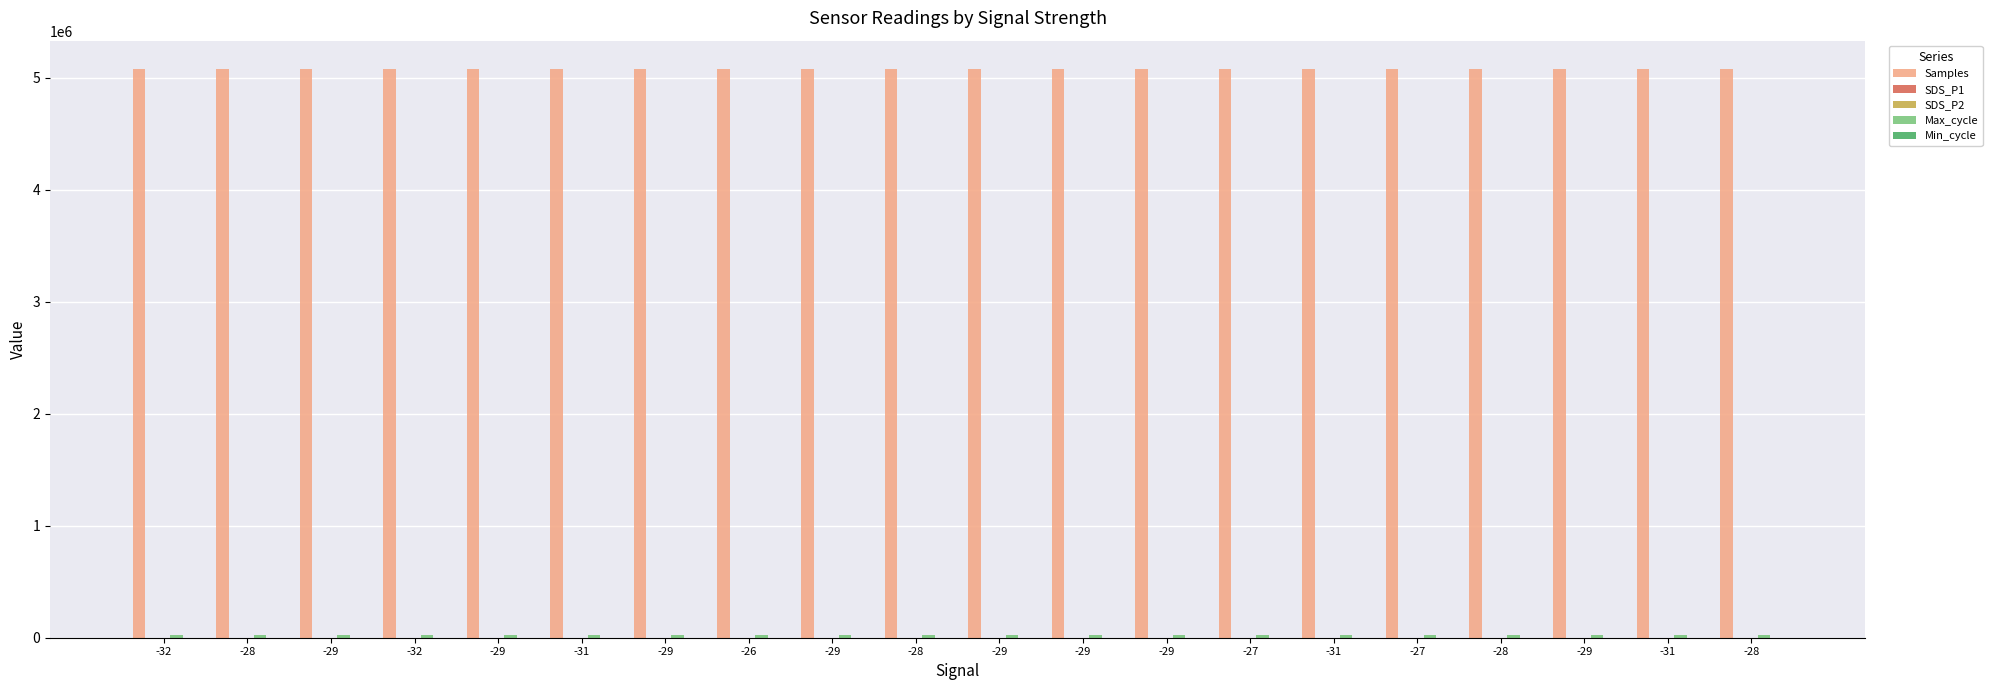

Reading left to right, extract all data points from this chart.

Samples: 5075092.0	5074858.0	5074986.0	5075134.0	5074802.0	5074941.0	5074917.0	5075137.0	5074998.0	5075097.0	5074992.0	5074629.0	5075235.0	5074551.0	5074936.0	5074907.0	5074901.0	5074559.0	5074672.0	5074396.0
SDS_P1: 6.7	4.5	6.8	4.9	5.5	9.2	5.2	4.6	4.4	7.0	3.9	5.9	3.7	3.0	8.2	4.8	6.4	8.8	8.2	5.2
SDS_P2: 3.0	3.1	3.3	2.9	3.2	4.5	3.3	2.2	2.5	2.6	2.9	3.5	2.4	2.2	2.7	3.0	2.8	2.8	3.4	2.6
Max_cycle: 20033.0	20116.0	20024.0	20332.0	20021.0	20371.0	20052.0	20029.0	20073.0	20067.0	20024.0	20028.0	20479.0	20099.0	20024.0	20039.0	20095.0	20035.0	20024.0	20504.0
Min_cycle: 28.0	28.0	28.0	28.0	28.0	28.0	28.0	28.0	28.0	28.0	28.0	28.0	28.0	28.0	28.0	28.0	28.0	28.0	28.0	28.0